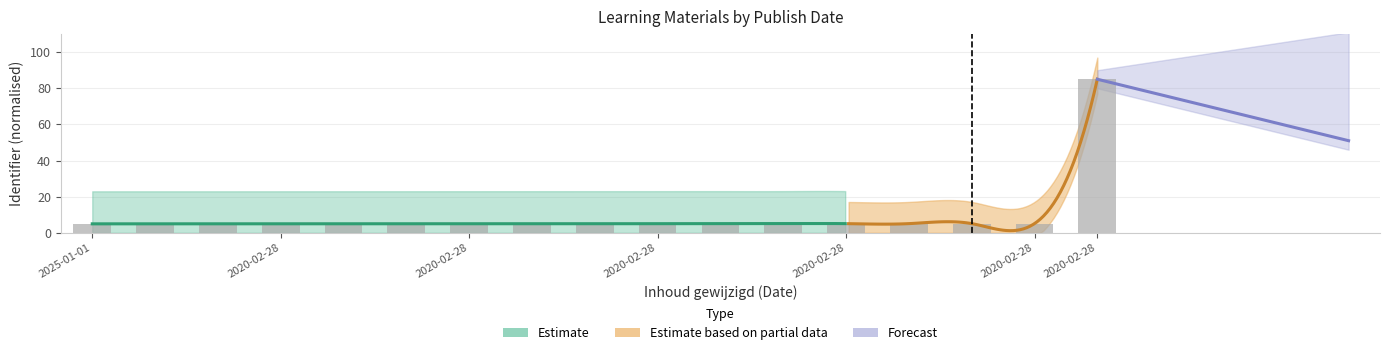

The chart shows a value of 5.0 at 2020-02-28. True or false?

True